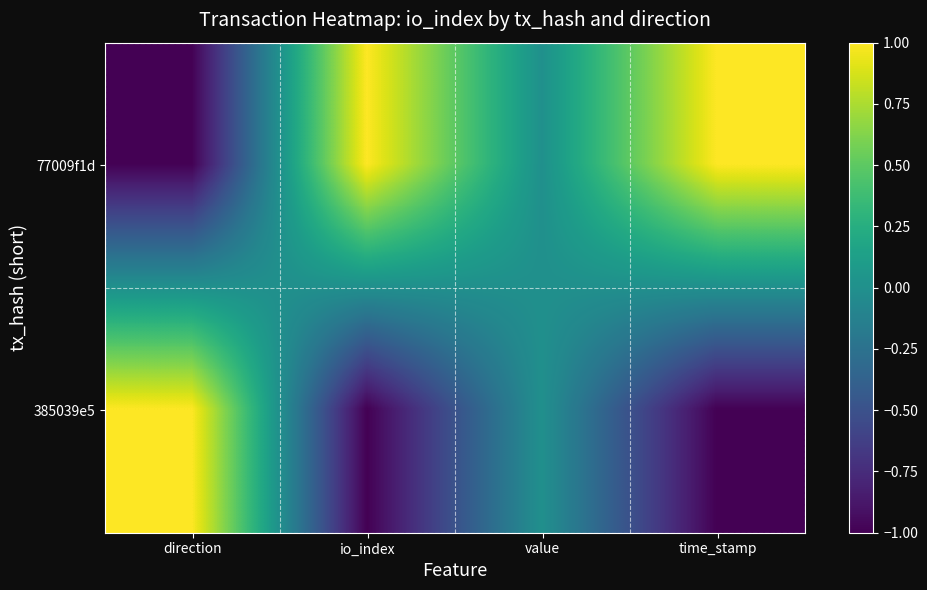

What is the minimum value shown in the chart?

-1